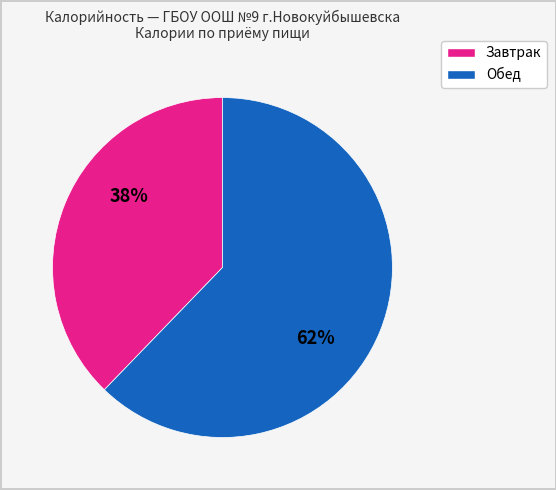

Does any single category account for the majority?

Yes